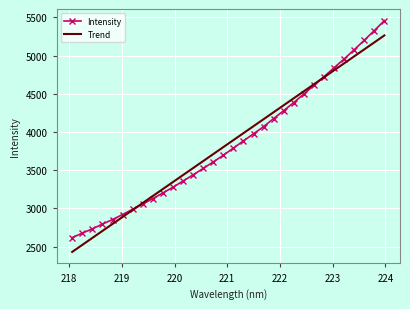

What is the greatest value displayed?

5458.3